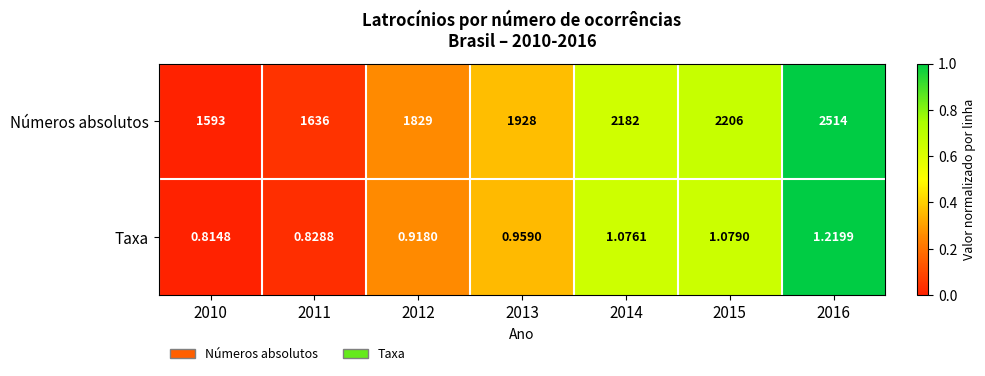

At 2013, list the series in order from smallest to largest.

Taxa, Números absolutos